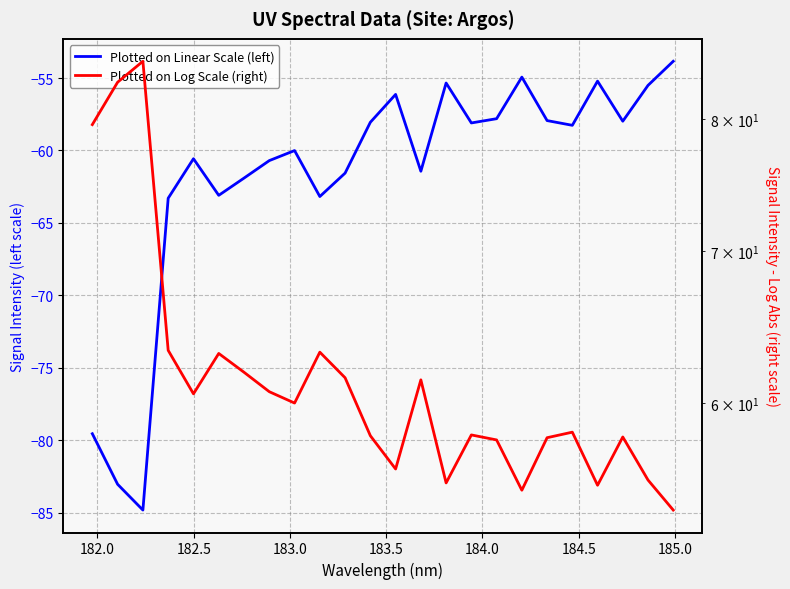

What are all the series names shown in the legend?

Plotted on Linear Scale (left), Plotted on Log Scale (right)